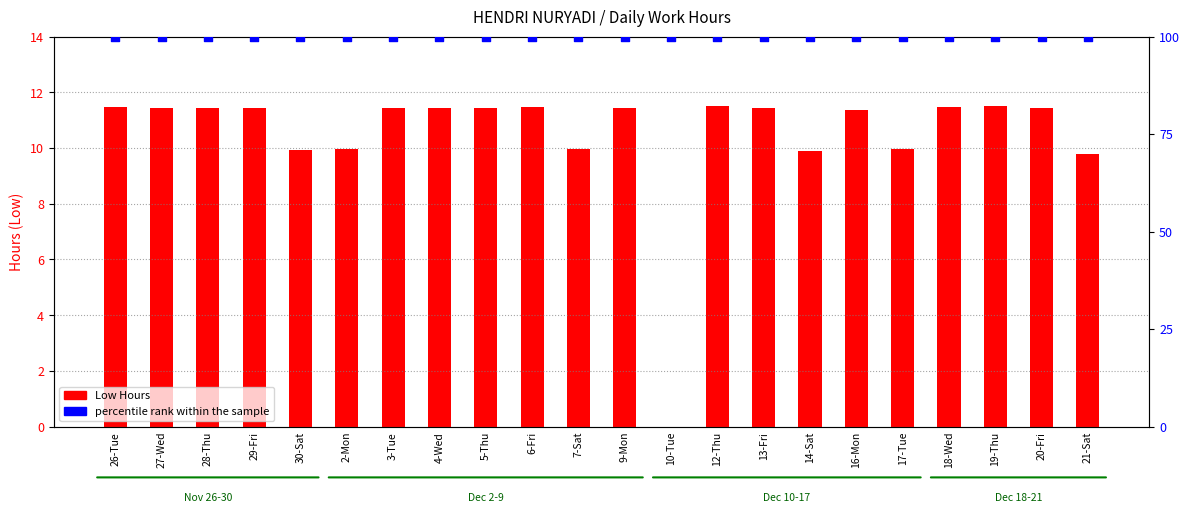

What are all the series names shown in the legend?

Low Hours, percentile rank within the sample